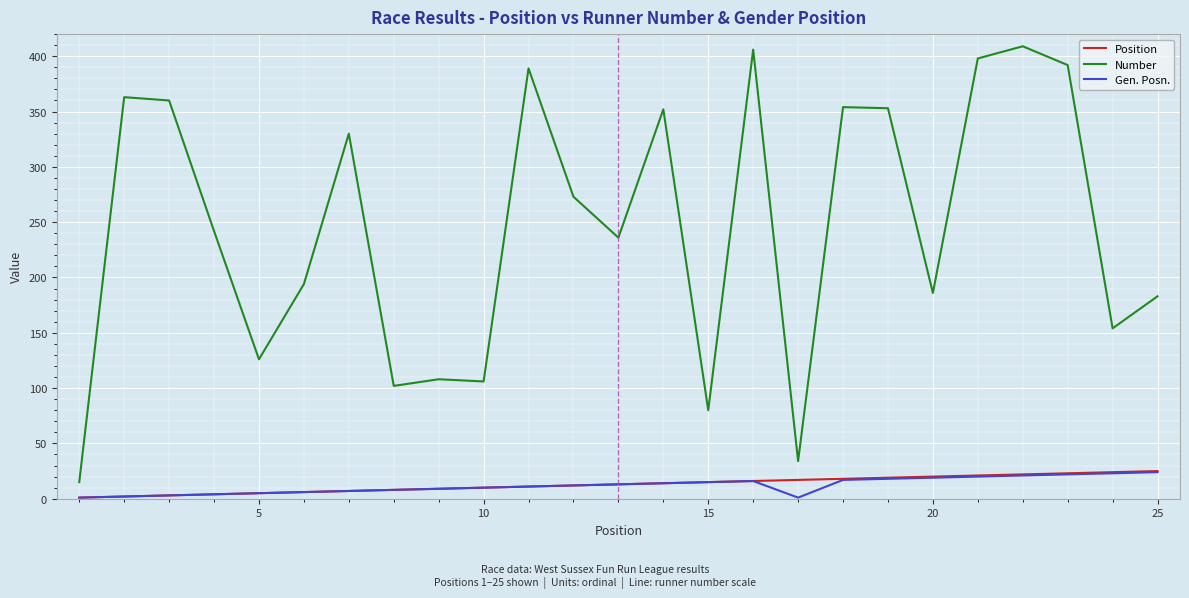

Which series has the largest total across all categories?

Number